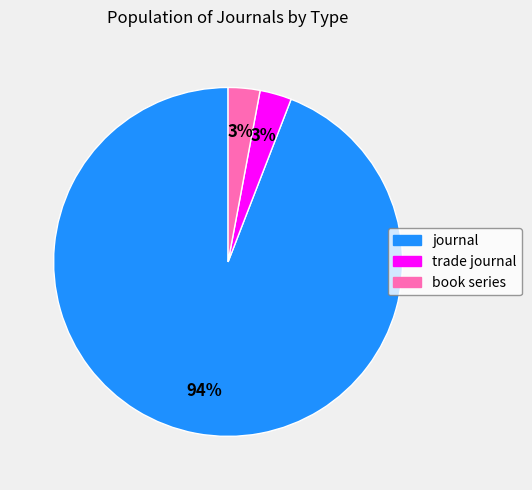

Which slice is the largest?

journal